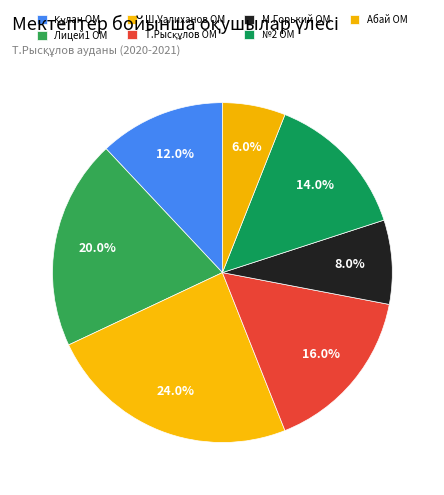

Count the number of slices in the pie.

7